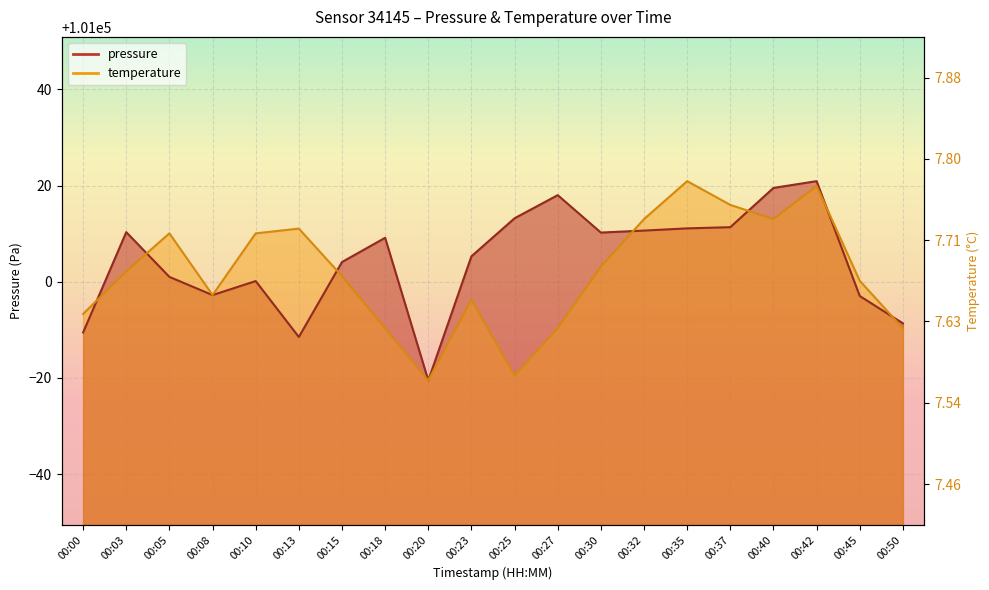

Where is the first local maximum for pressure?

00:03